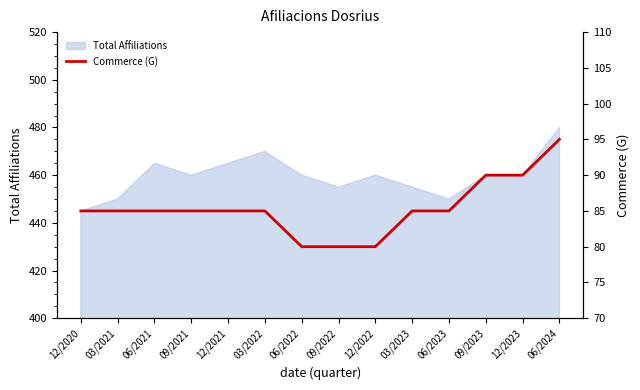

What value does the data have at 12/2023, to the nearest 10?

90